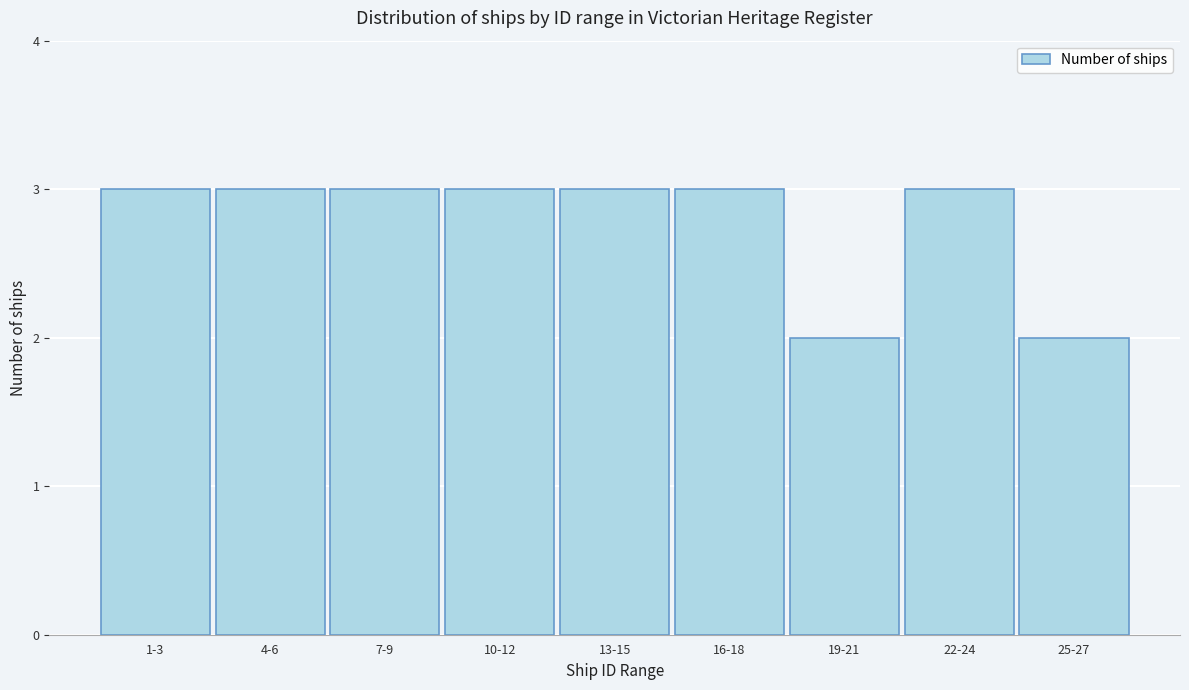

Reading left to right, extract all data points from this chart.

3	3	3	3	3	3	2	3	2